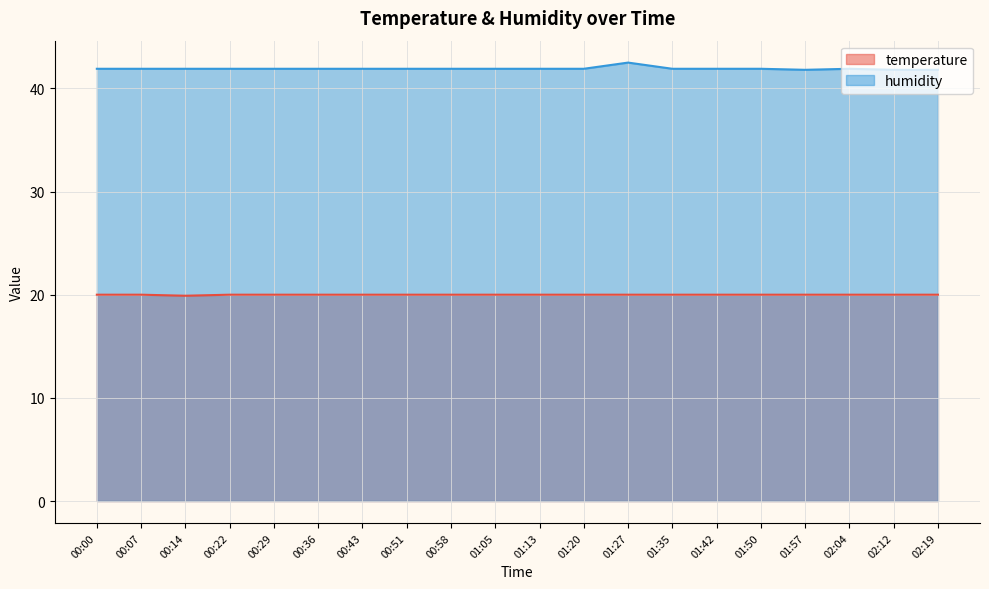

At which category does the chart reach its peak across all series?

01:27